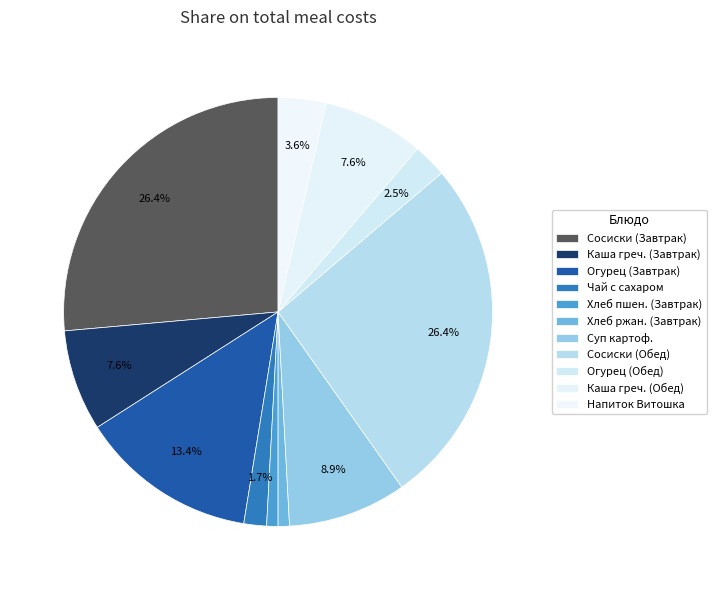

Count the number of slices in the pie.

11